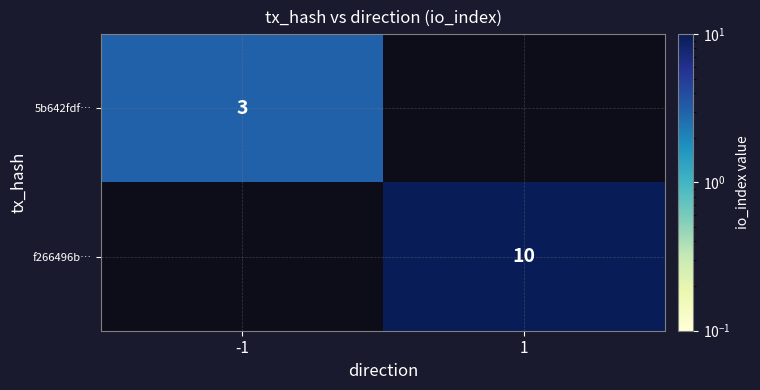

Is it true that f266496b… equals 10 at 1?

True